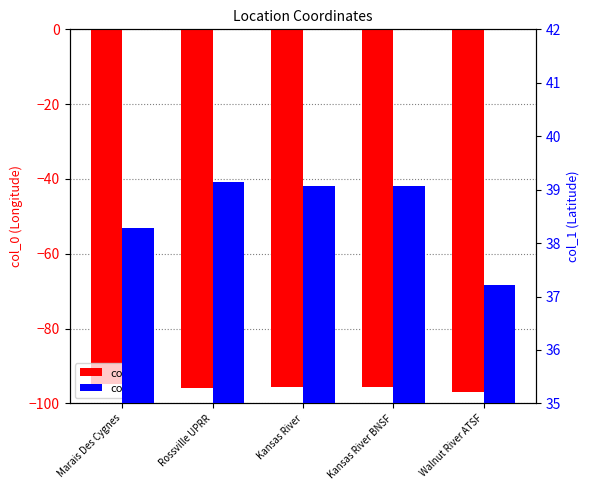

What is the difference between the col_1 values at Kansas River BNSF and Walnut River ATSF?

1.8